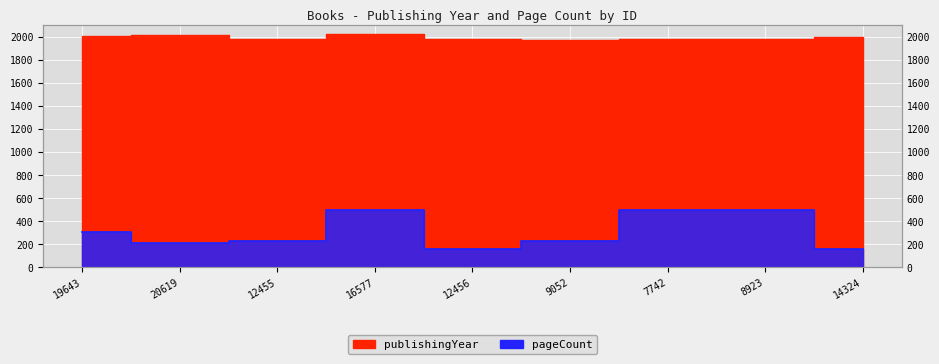

What is the sum of all publishingYear values?

17936